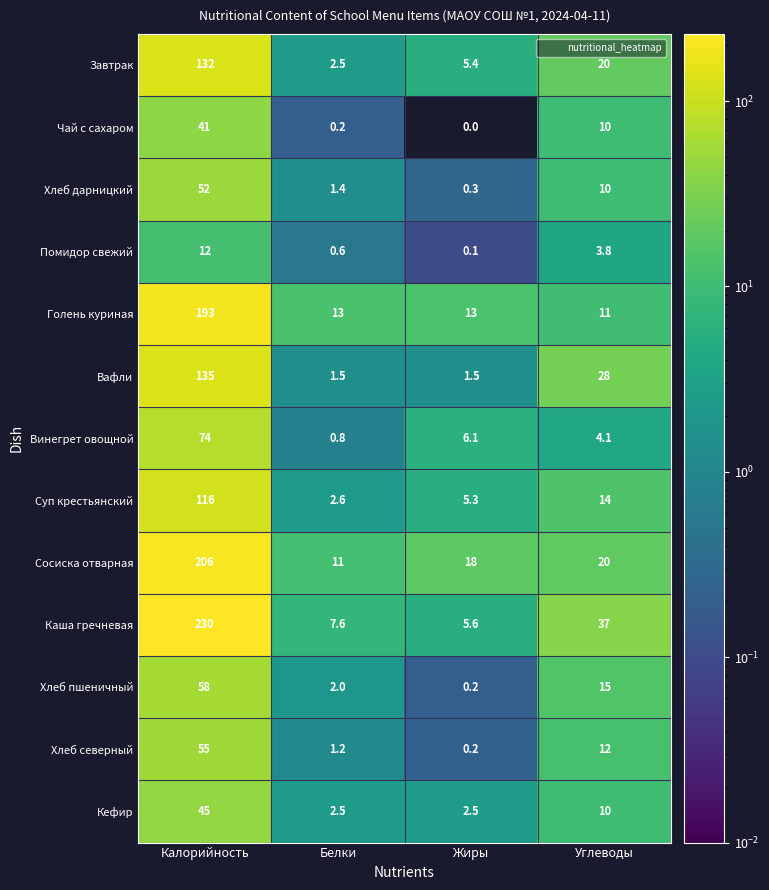

Which series changed the most between Калорийность and Углеводы?

Каша гречневая